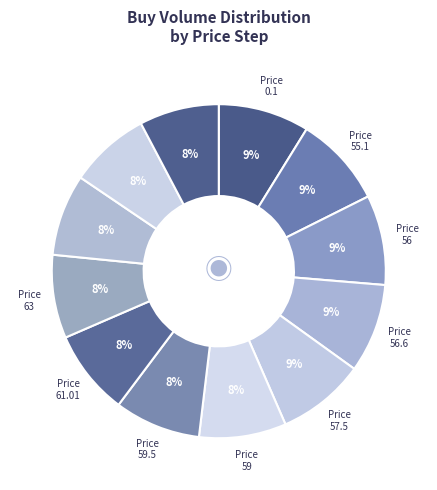

To the nearest percent, what is the difference between the largest and smallest slice percentages?

1%